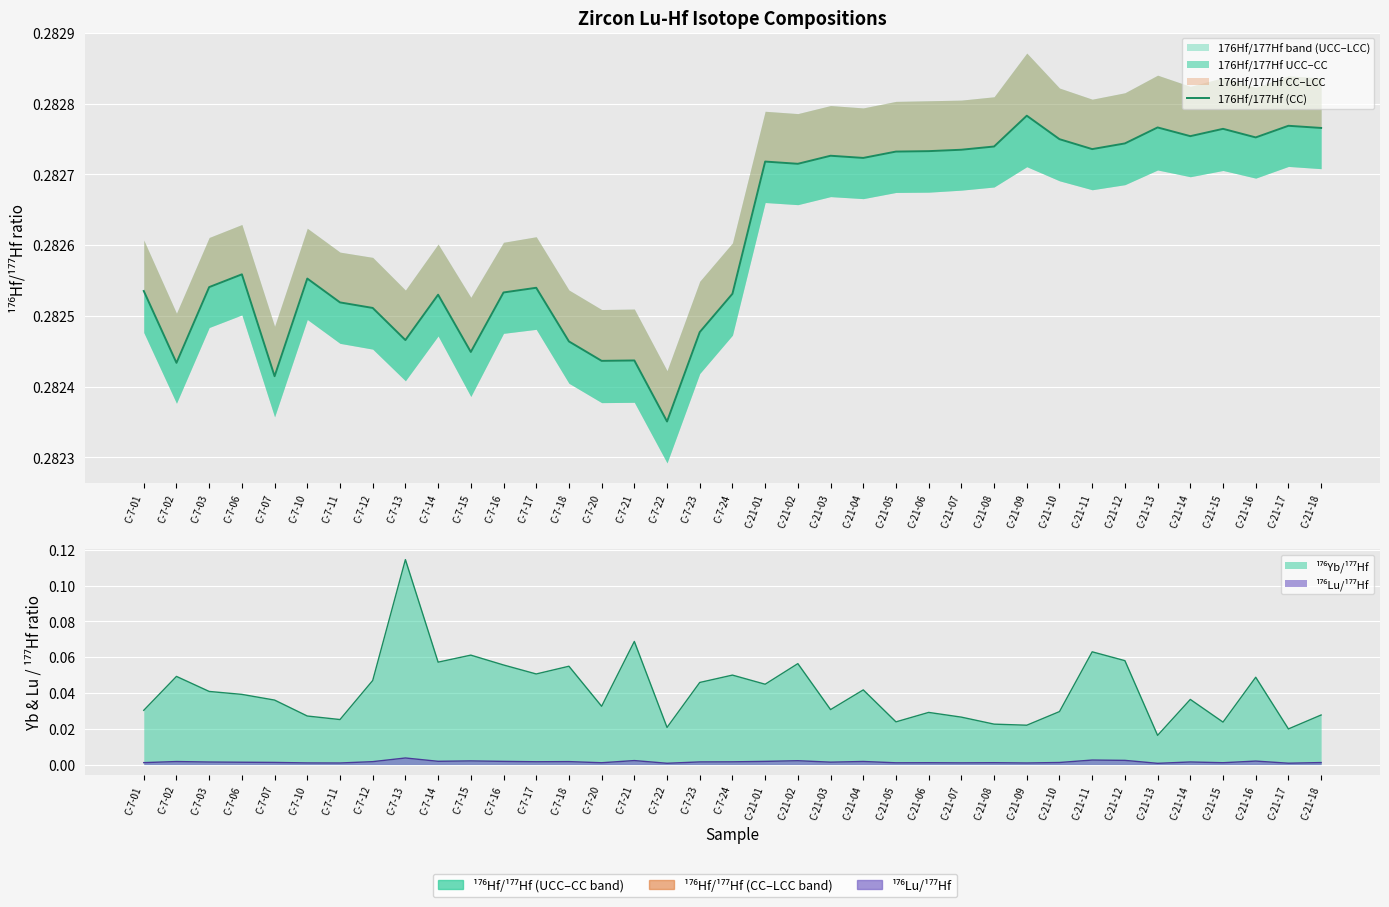

What position from the left is C-7-07?

5